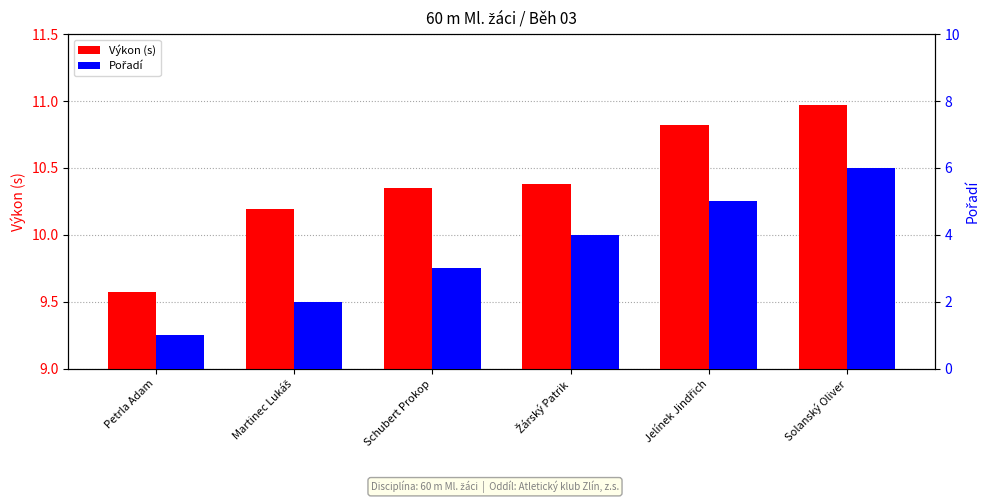

What is the spread (max minus min) of values at Žárský Patrik?

6.4